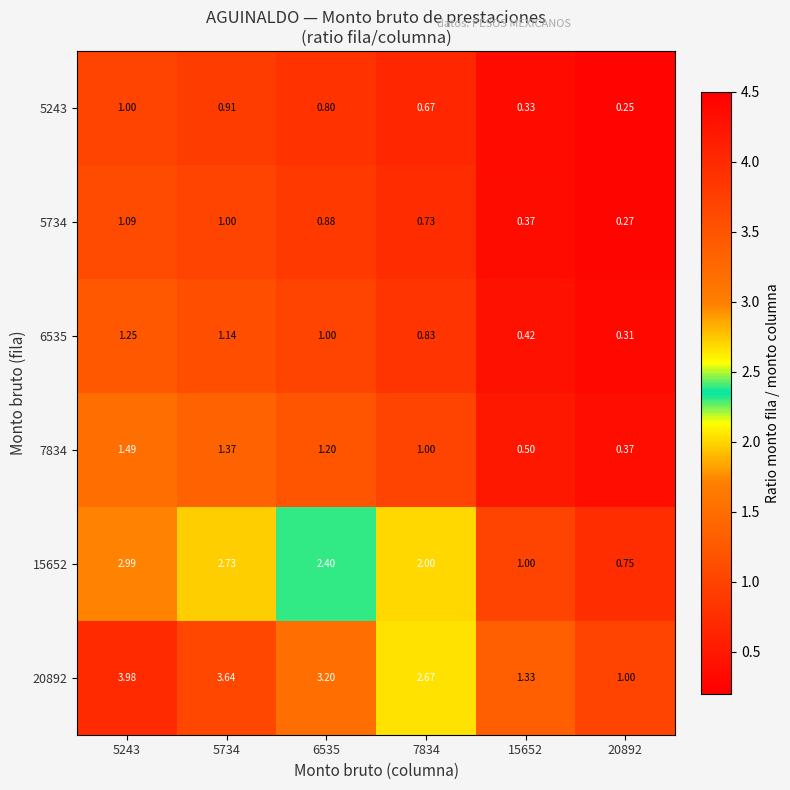

Is the value of 20892 at 15652 greater than the value of 5243 at 20892?

Yes